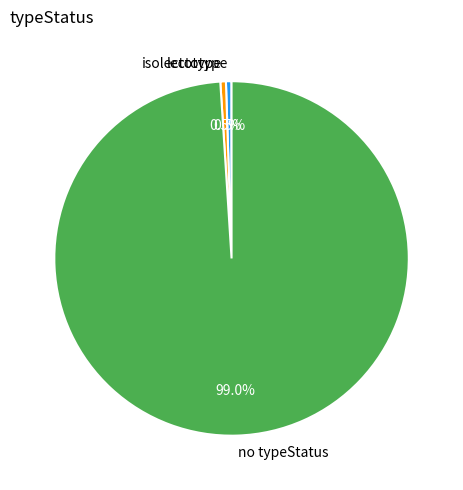

Which slice represents more than half of the pie?

no typeStatus